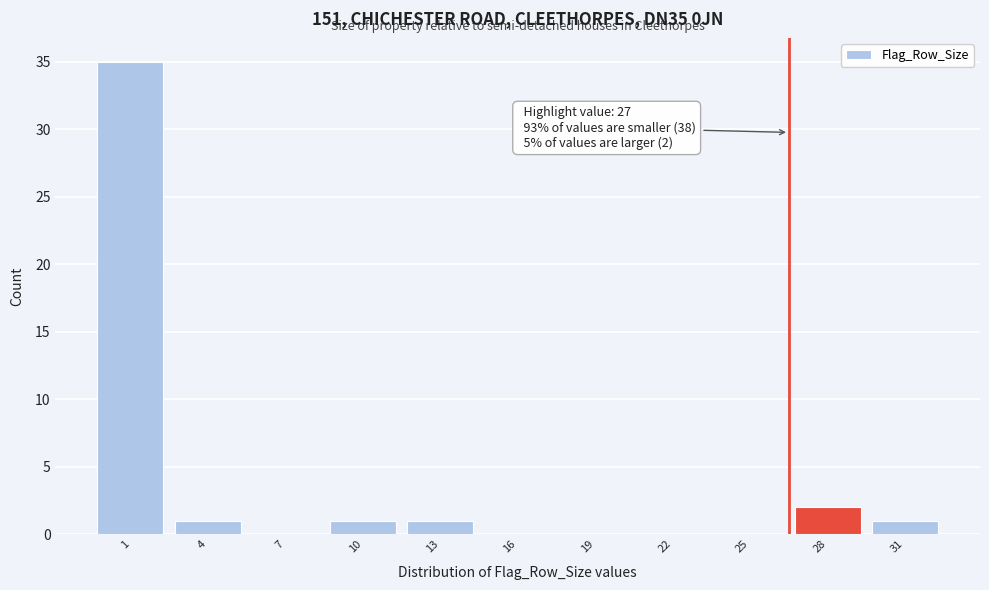

Reading left to right, list all the values displayed in this chart.

1=35	4=1	7=0	10=1	13=1	16=0	19=0	22=0	25=0	28=2	31=1